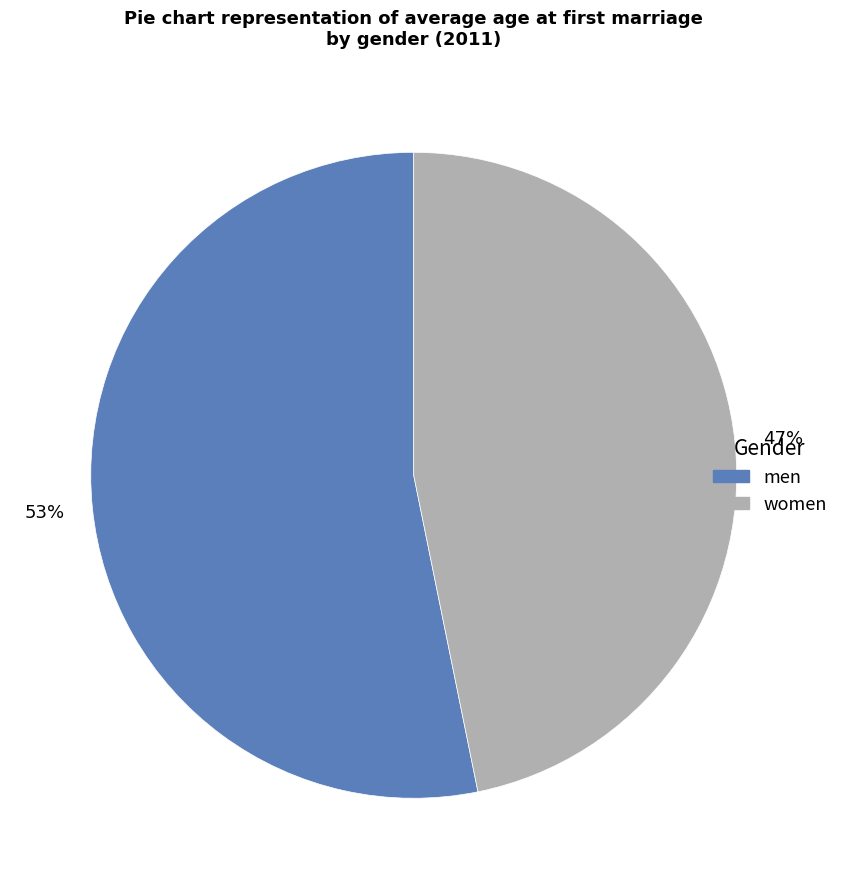

Is it true that women is 56% of the pie?

False